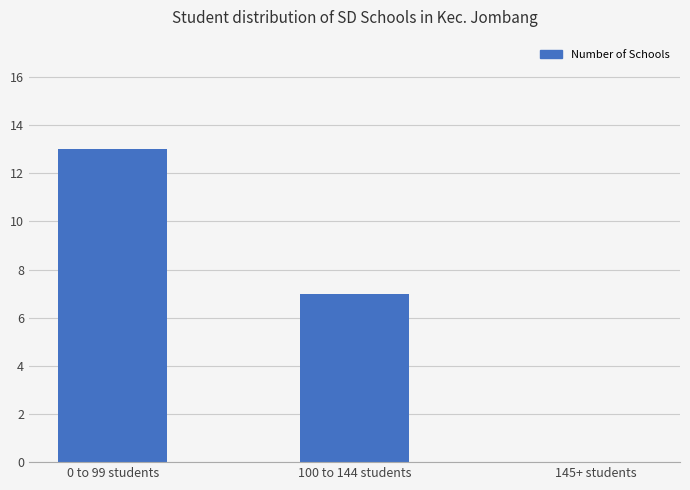

The value at 145+ students is 0. True or false?

True